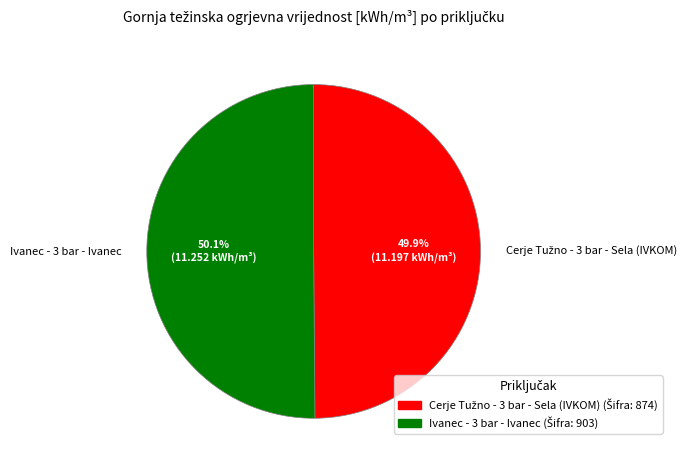

Does any single category account for the majority?

Yes